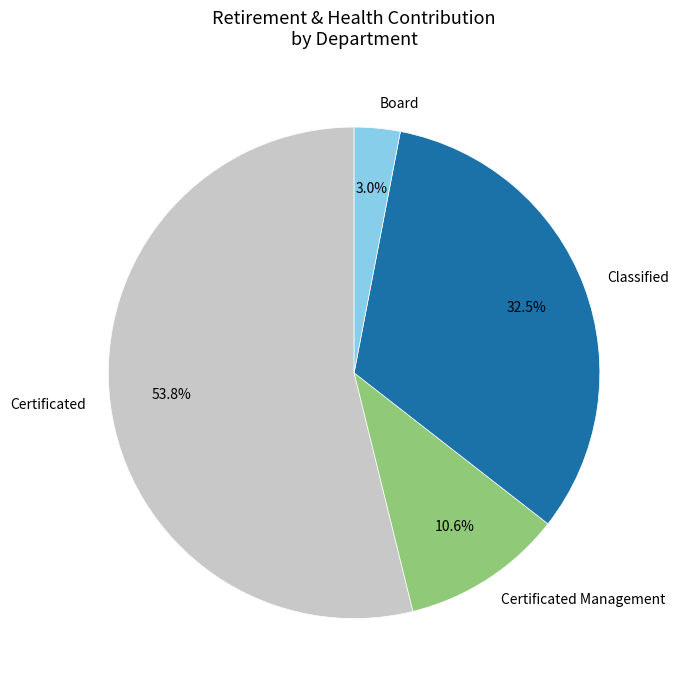

Is there a majority slice in this chart?

Yes